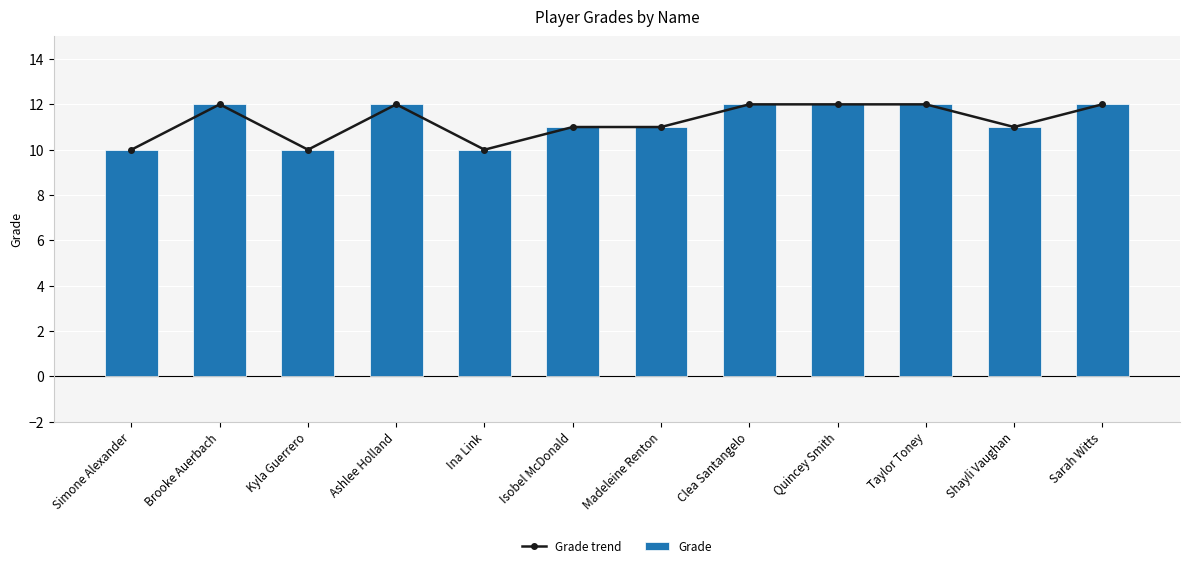

Rank the series at Simone Alexander from lowest to highest value.

Grade trend, Grade